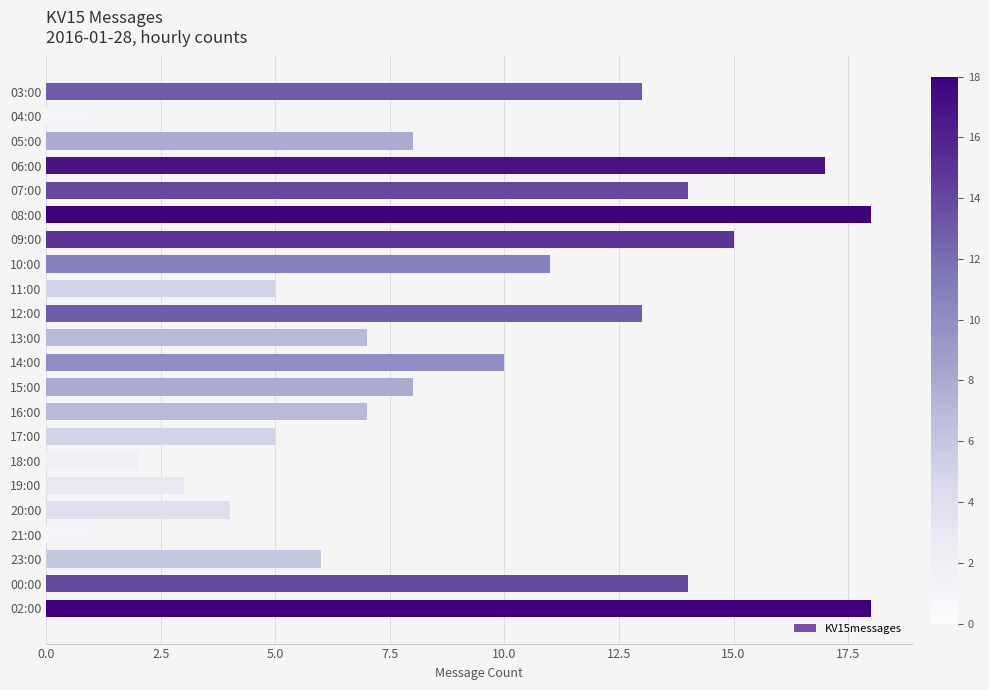

Reading top to bottom, list all the values displayed in this chart.

13	1	8	17	14	18	15	11	5	13	7	10	8	7	5	2	3	4	1	6	14	18